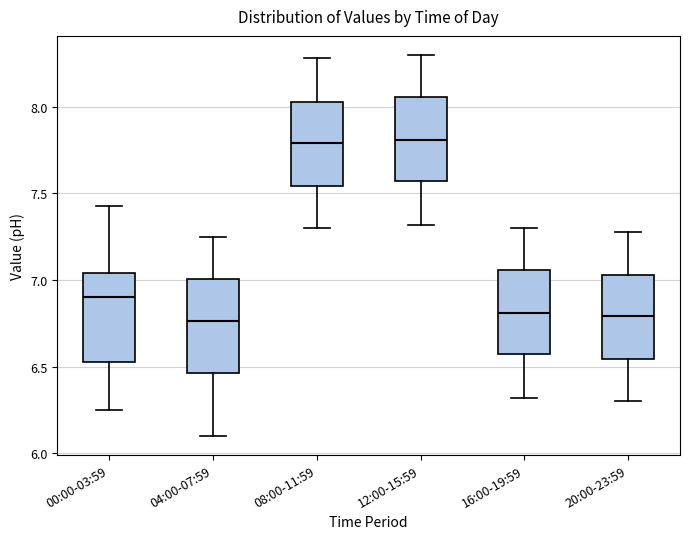

Where does the lower whisker of the box for 08:00-11:59 end on the y-axis? The values are not printed on the chart, so give them approximately, as read against the axis.

7.30